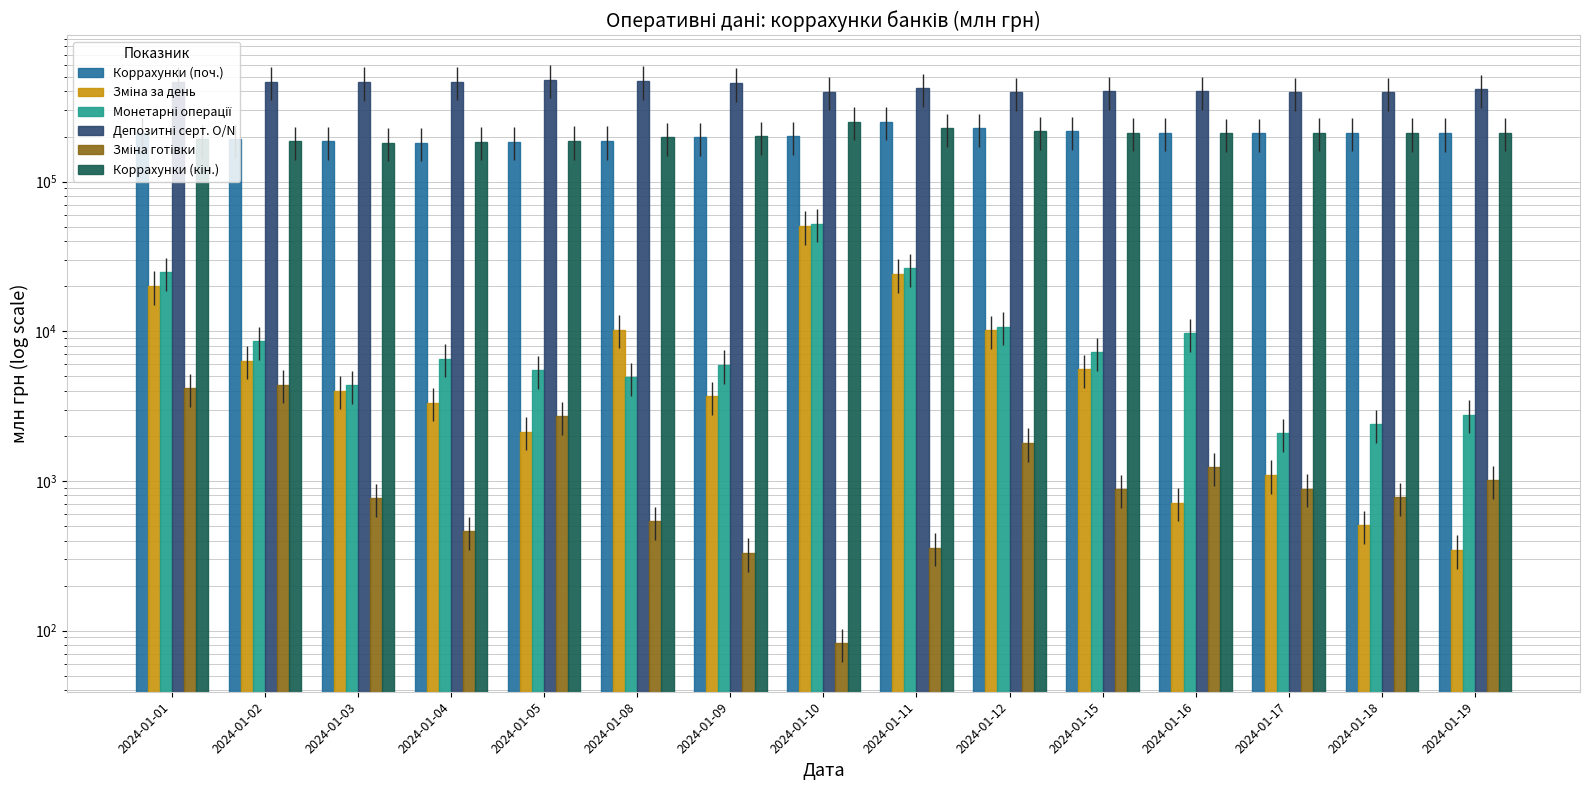

What are all the series names shown in the legend?

Коррахунки (поч.), Зміна за день, Монетарні операції, Депозитні серт. O/N, Зміна готівки, Коррахунки (кін.)